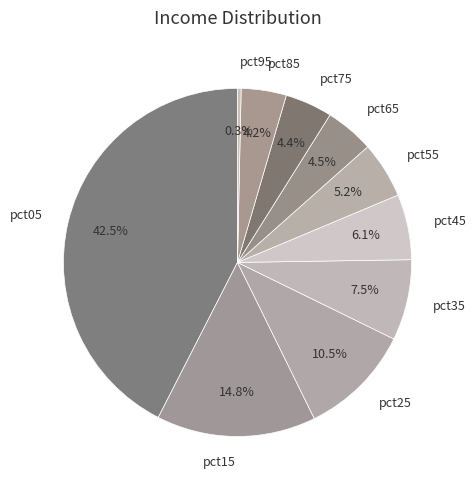

To the nearest percent, what is the difference between the largest and smallest slice percentages?

42%